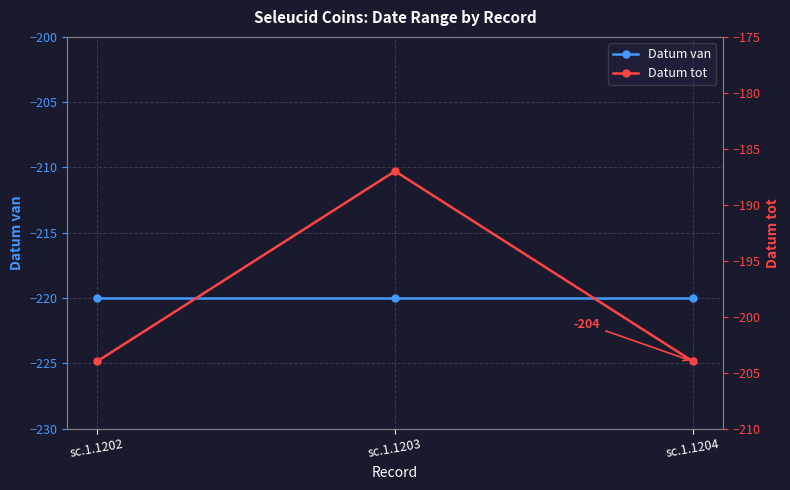

What is the approximate value of Datum tot at sc.1.1204?

-204